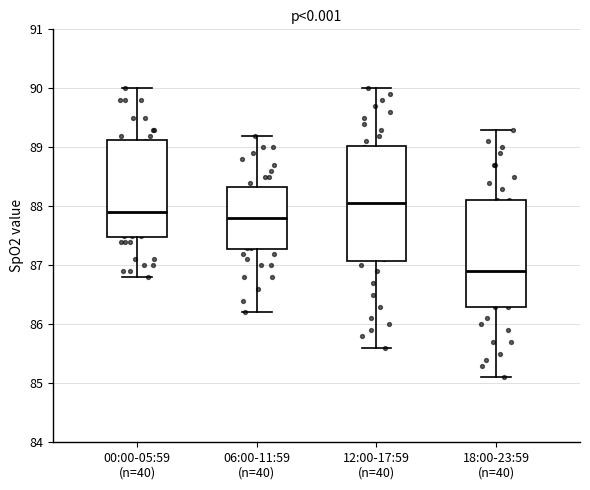

Reading left to right, read every box against the y-axis: the position of its median line, the range the box covers, and the ends of its whiskers. The values are not printed on the chart, so give them approximately, as read against the axis.

00:00-05:59 (n=40): median 87.9, box 87.5 to 89.1, whiskers 86.8 to 90.0
06:00-11:59 (n=40): median 87.8, box 87.3 to 88.3, whiskers 86.2 to 89.2
12:00-17:59 (n=40): median 88.1, box 87.1 to 89.0, whiskers 85.6 to 90.0
18:00-23:59 (n=40): median 86.9, box 86.3 to 88.1, whiskers 85.1 to 89.3